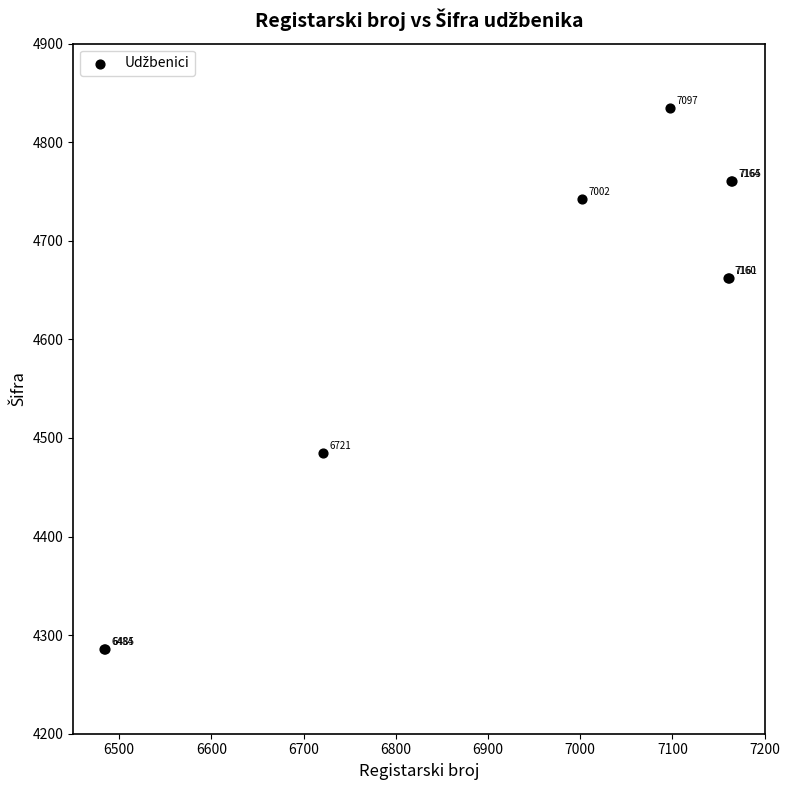

What Y value in the scatter plot is closest to 4560?

4485